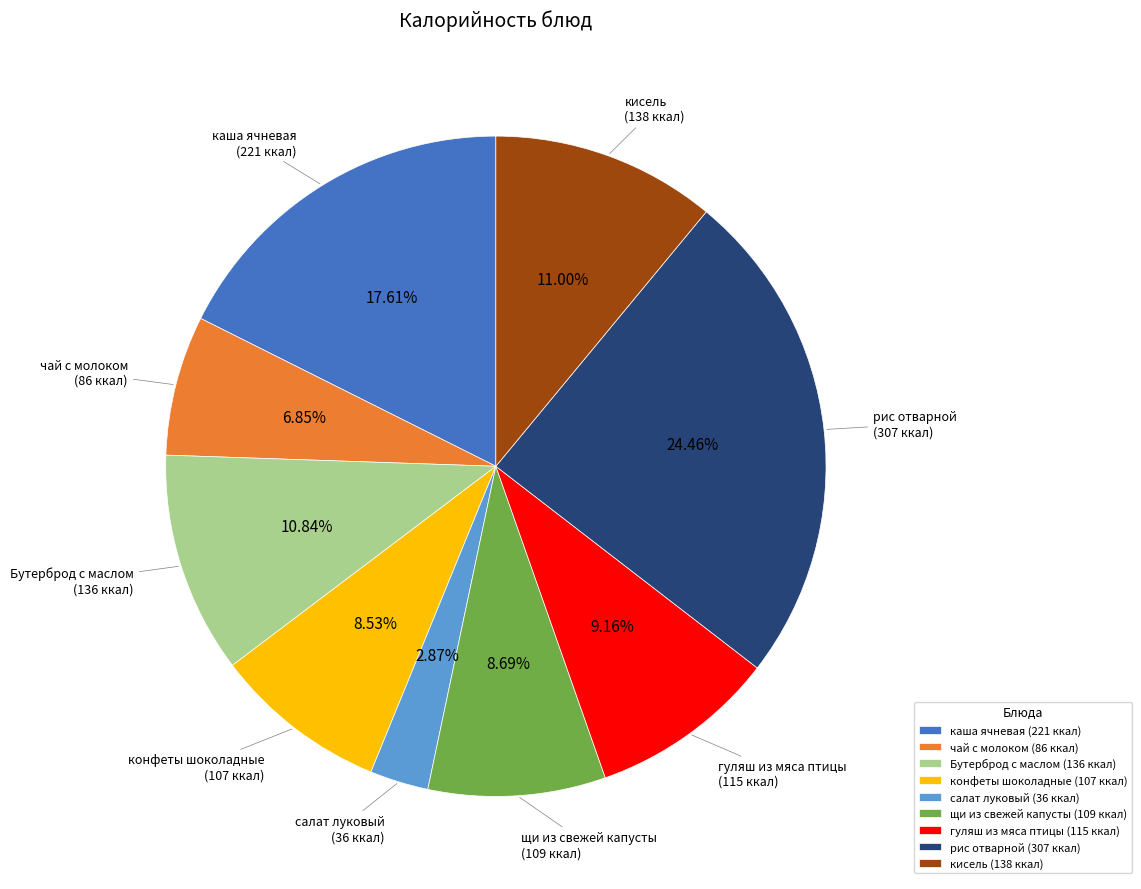

True or false: конфеты шоколадные accounts for 22% of the total.

False